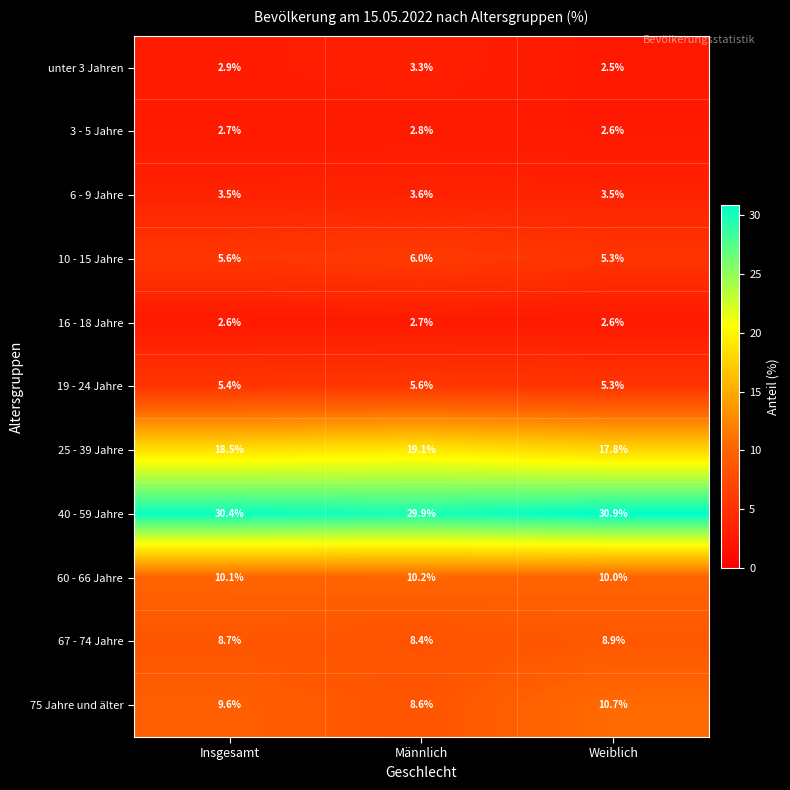

What value does the 60 - 66 Jahre series have at Insgesamt?

10.1